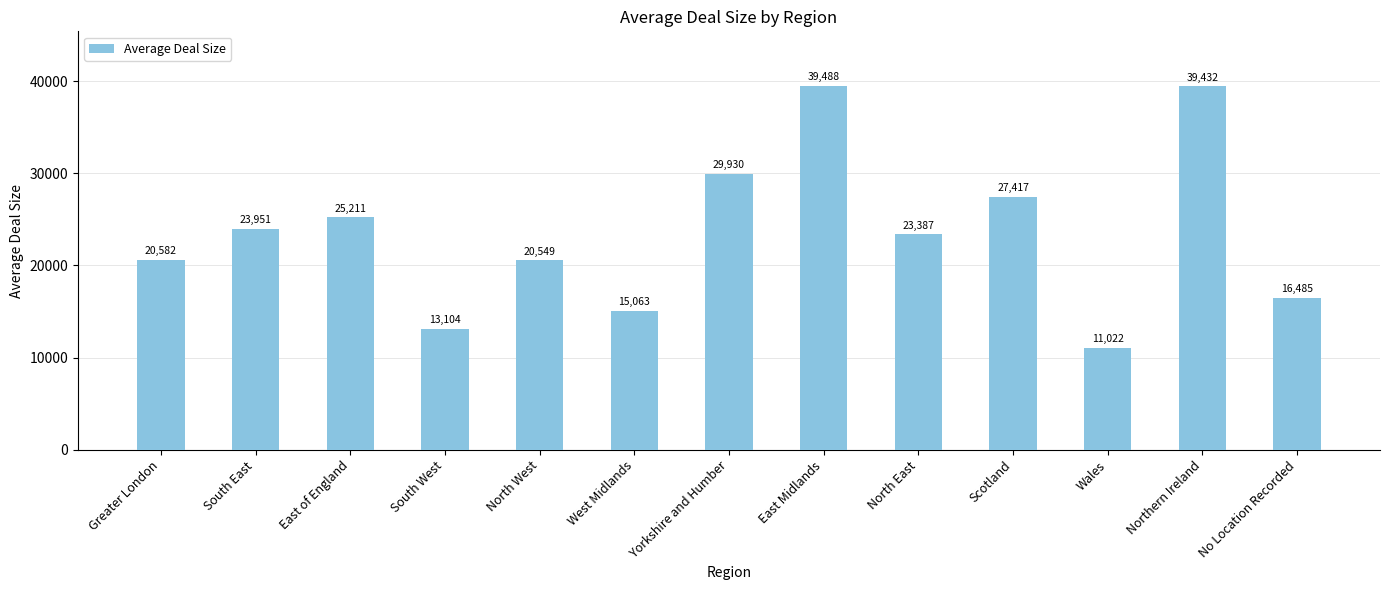

True or false: the data shows 47413.3 at Yorkshire and Humber.

False